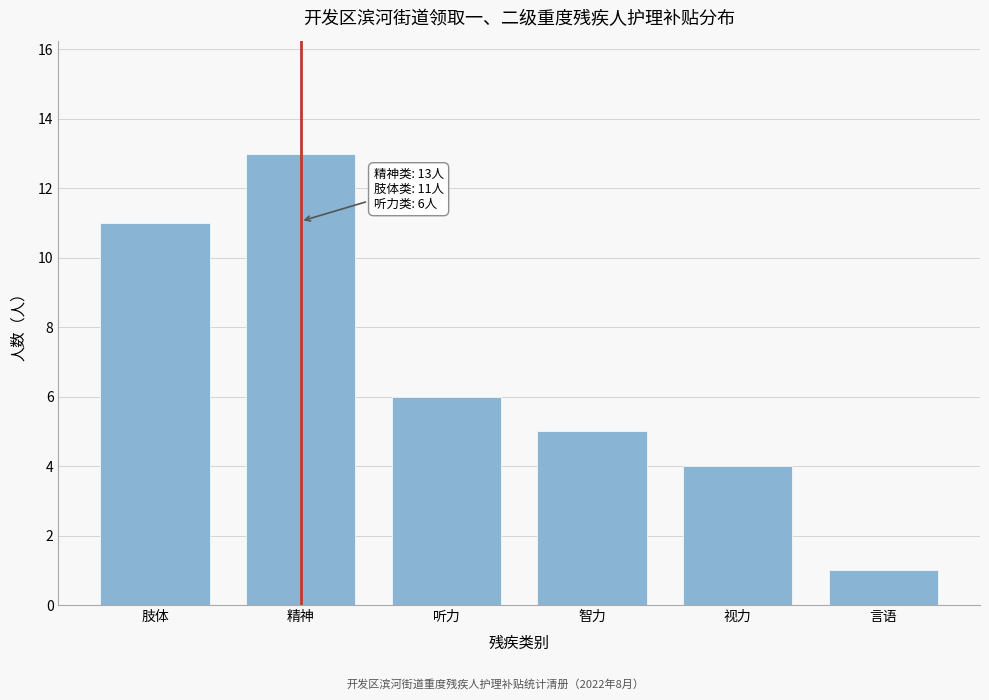

Reading left to right, what are all the values shown in this chart?

肢体=11	精神=13	听力=6	智力=5	视力=4	言语=1